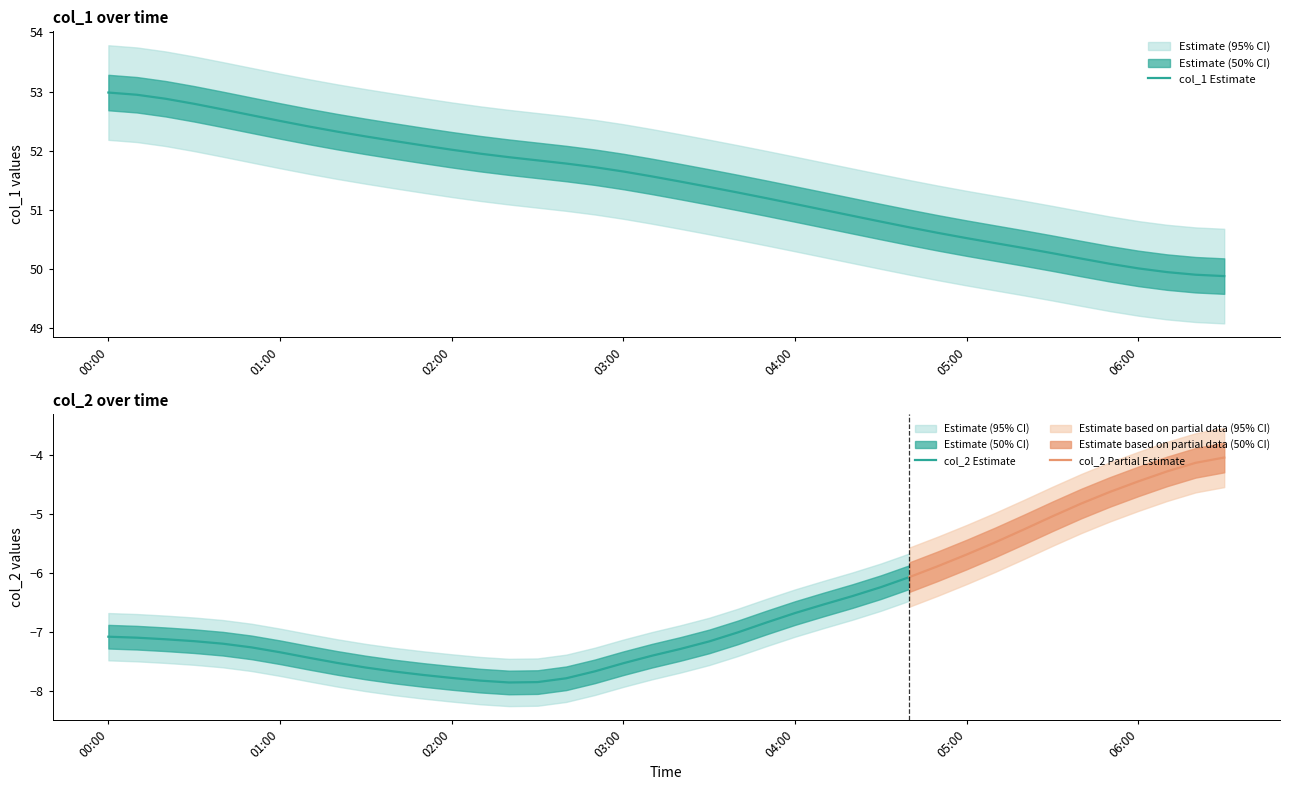

The value at 2023/01/26 03:30:00 is 51.4. True or false?

True